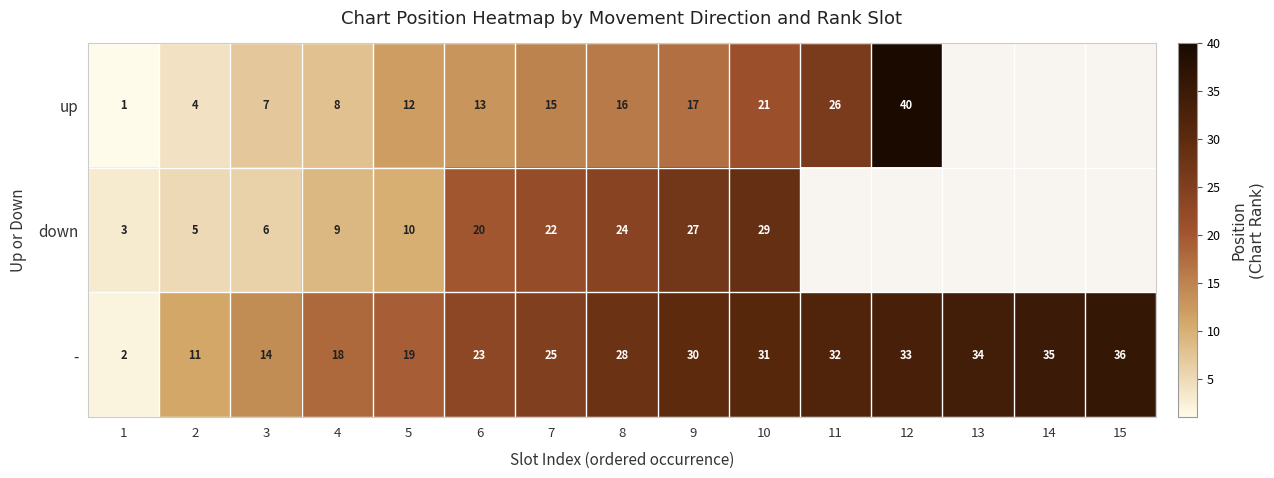

Which category has the highest value in the - series?

15